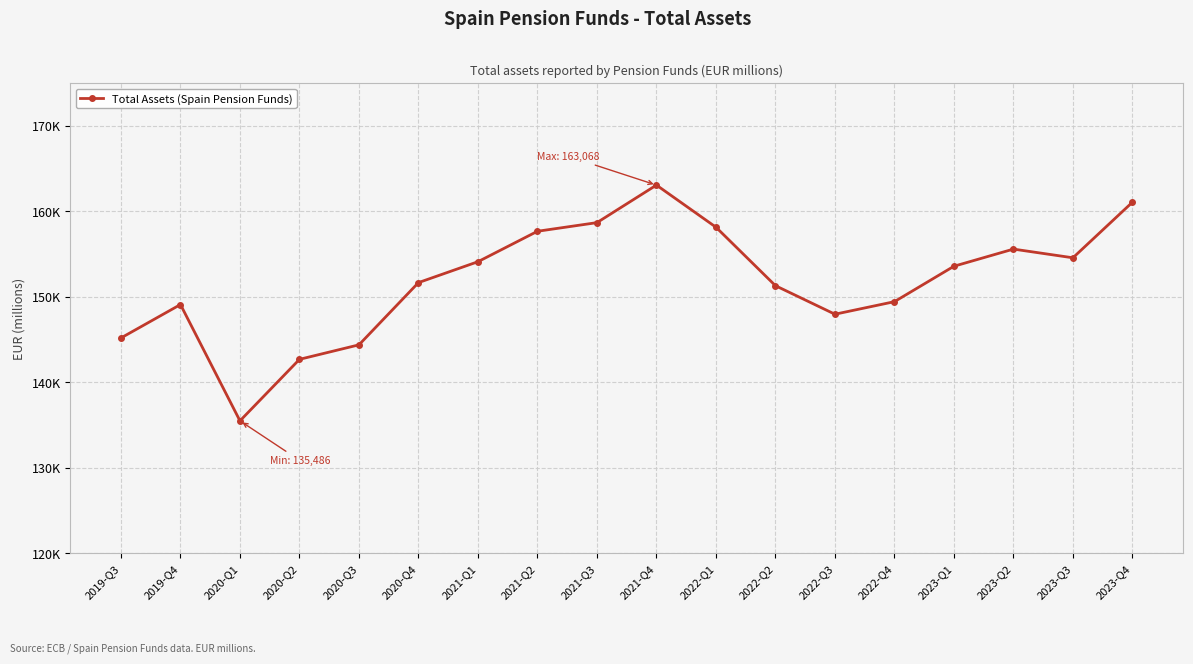

Where is the first local minimum?

2020-Q1